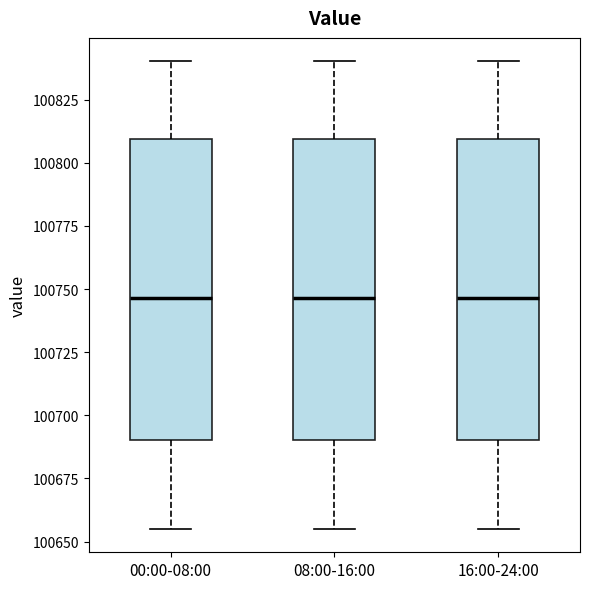

Reading left to right, read every box against the y-axis: the position of its median line, the range the box covers, and the ends of its whiskers. The values are not printed on the chart, so give them approximately, as read against the axis.

00:00-08:00: median 100745, box 100690 to 100810, whiskers 100655 to 100840
08:00-16:00: median 100745, box 100690 to 100810, whiskers 100655 to 100840
16:00-24:00: median 100745, box 100690 to 100810, whiskers 100655 to 100840